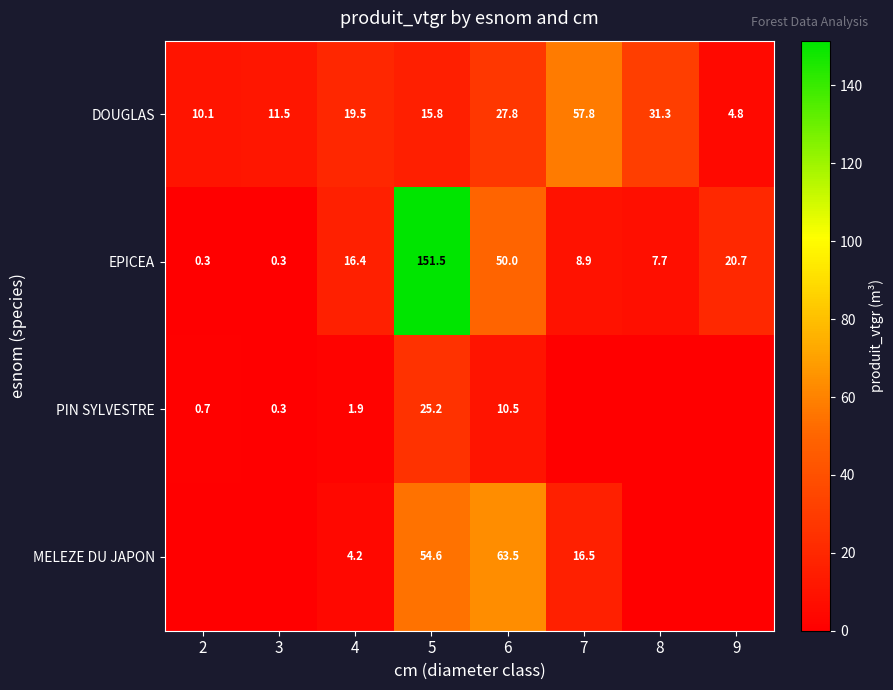

Is the value of MELEZE DU JAPON at 7 greater than the value of PIN SYLVESTRE at 2?

Yes